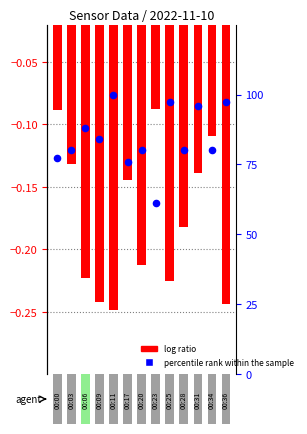

Is the value of percentile rank within the sample at 11 greater than the value of log ratio at 6?

Yes